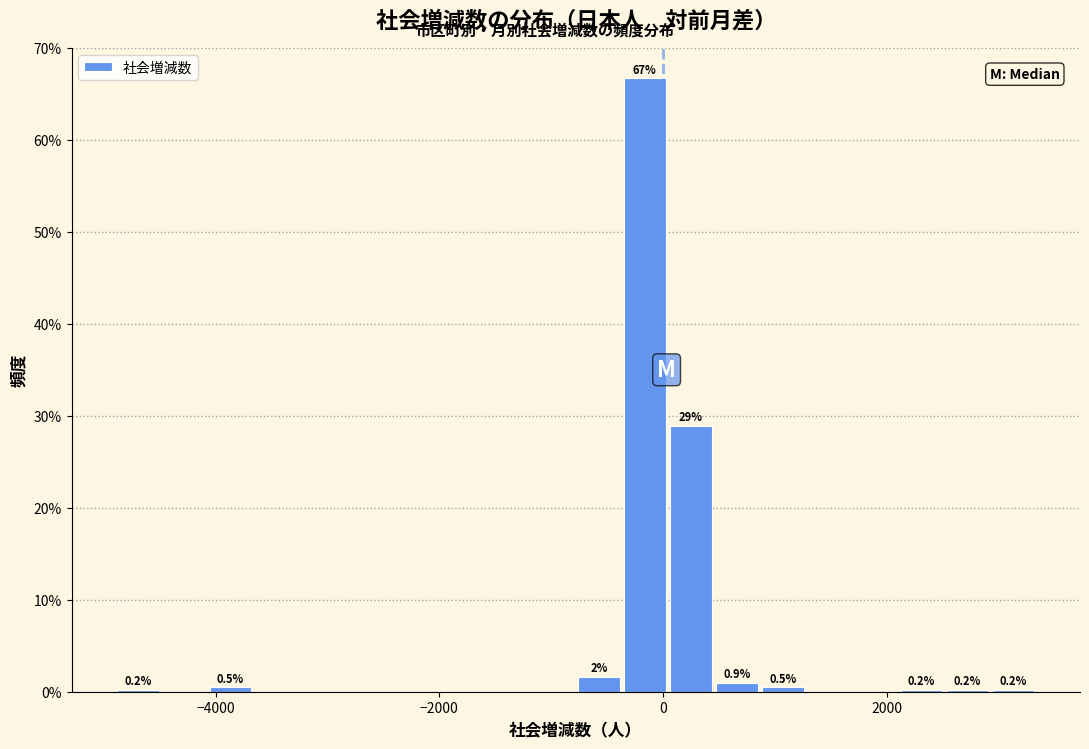

Read against the x-axis, roughly where is the centre of the tallest bar?

-200